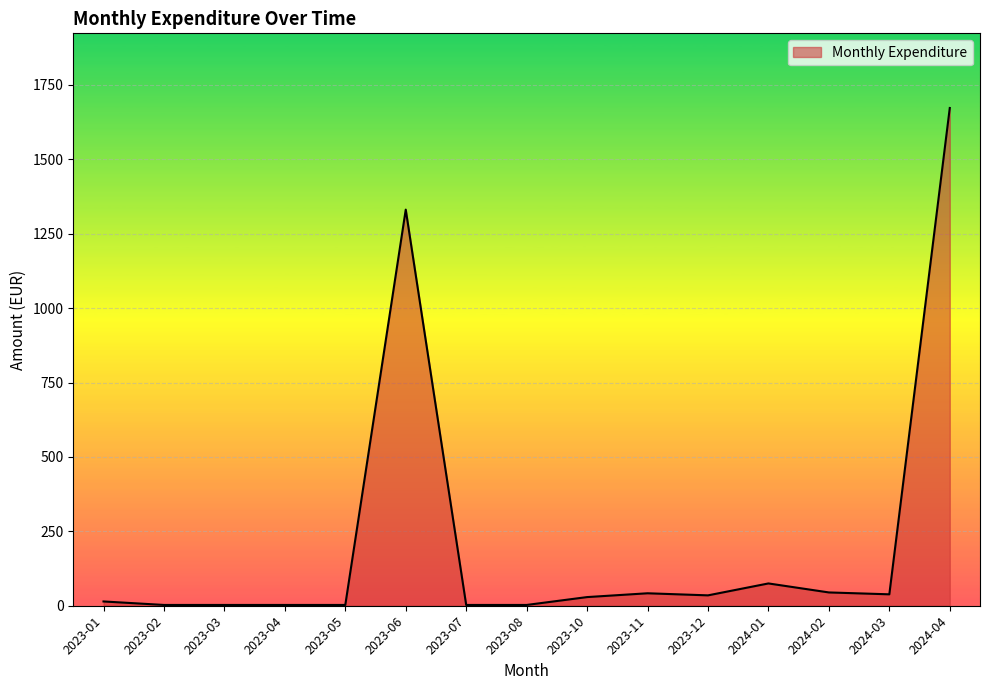

What is the greatest value displayed?

1672.4